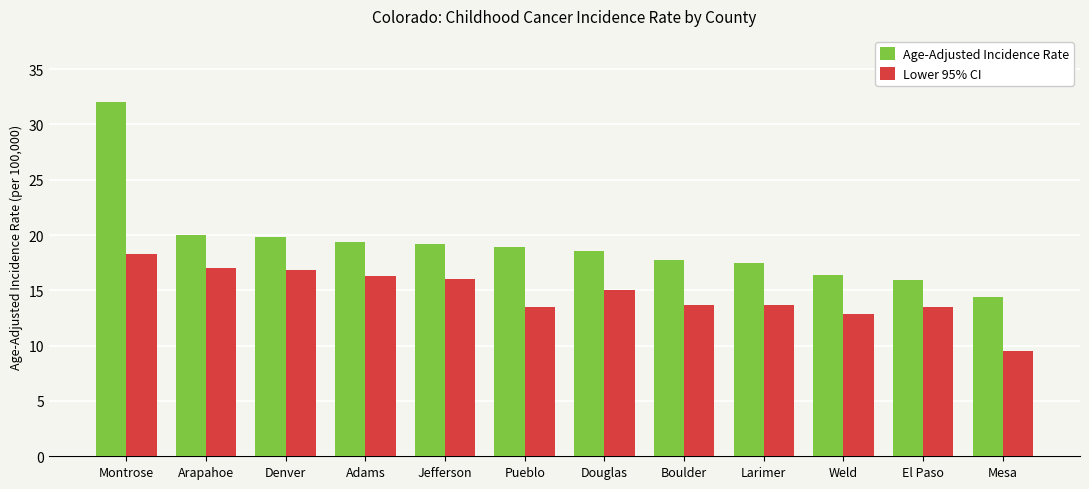

List the series in order of their peak value, highest first.

Age-Adjusted Incidence Rate, Lower 95% CI